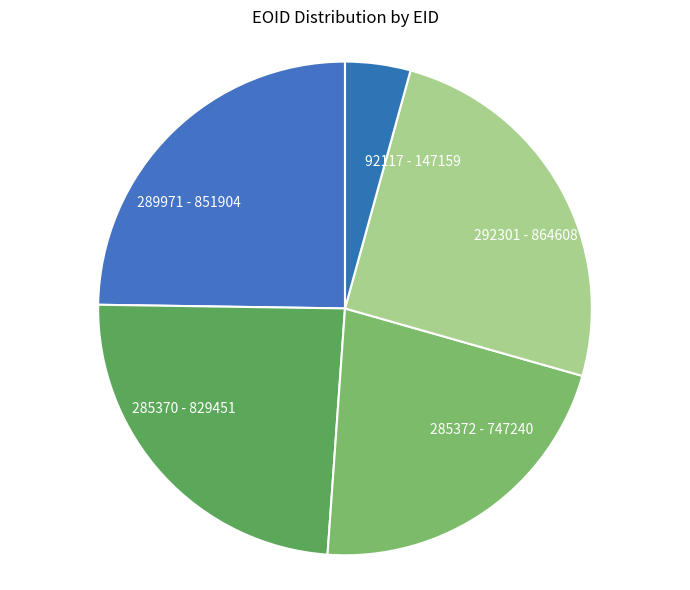

Combined, do 285372 and 92117 account for over 50%?

No